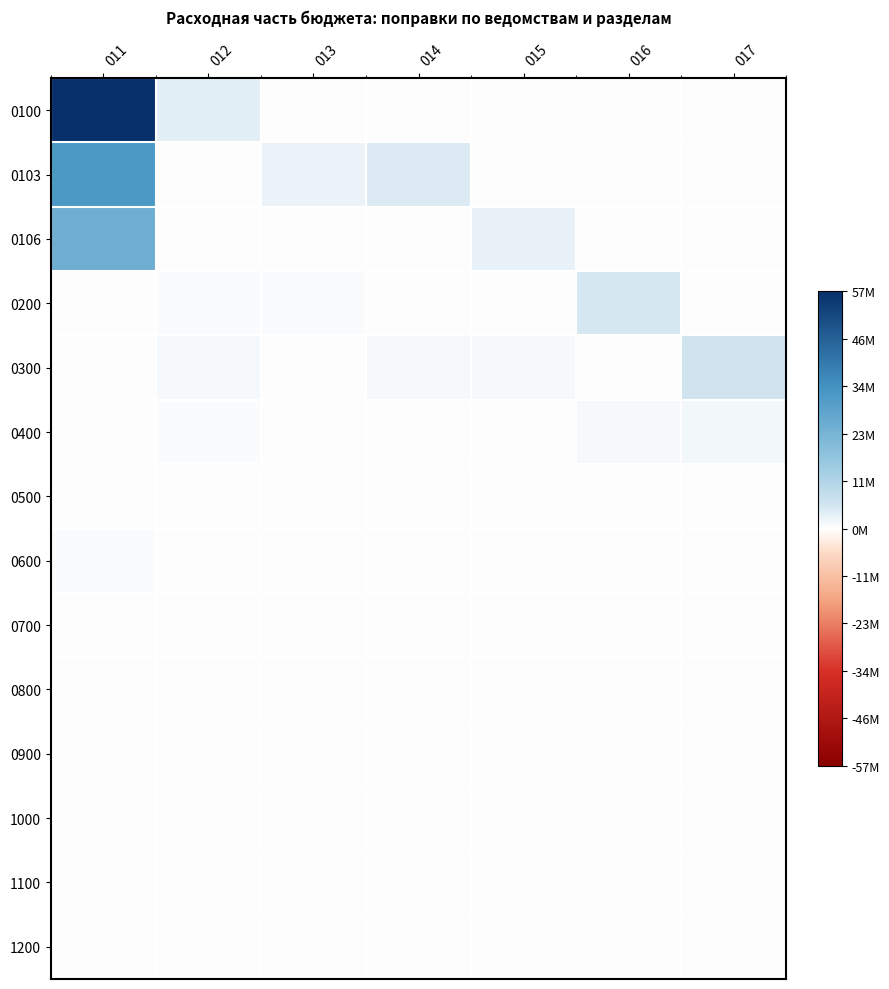

Rank the series at 015 from highest to lowest value.

0106, 0300, 0100, 0103, 0200, 0400, 0500, 0600, 0700, 0800, 0900, 1000, 1100, 1200